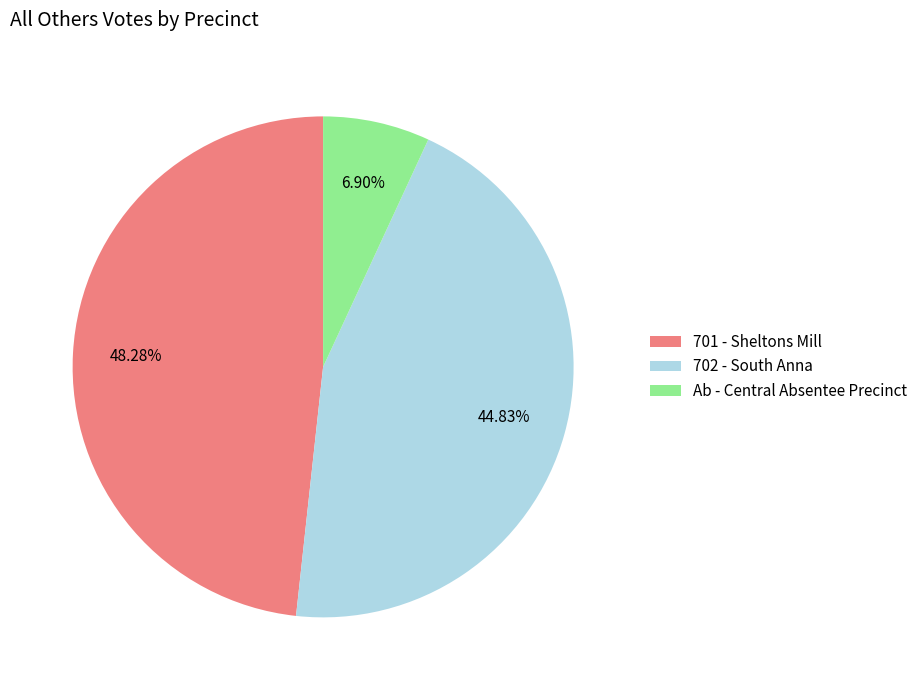

Which has a higher value, Ab - Central Absentee Precinct or 702 - South Anna?

702 - South Anna